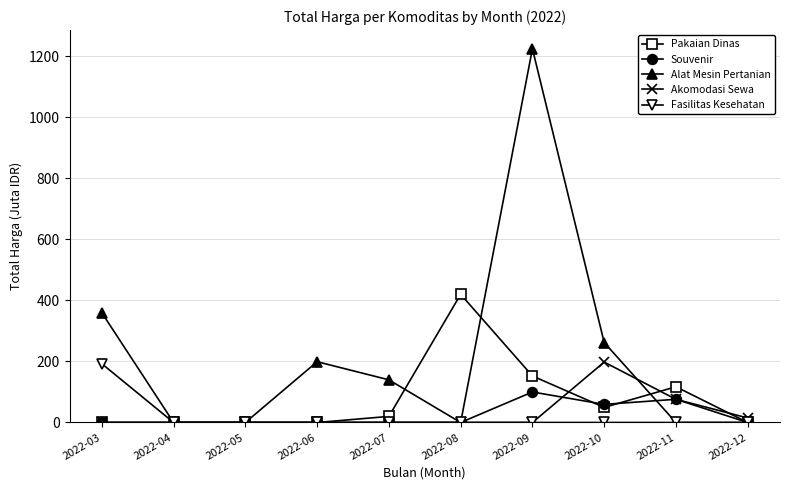

Which series has the widest spread of values?

Alat Mesin Pertanian